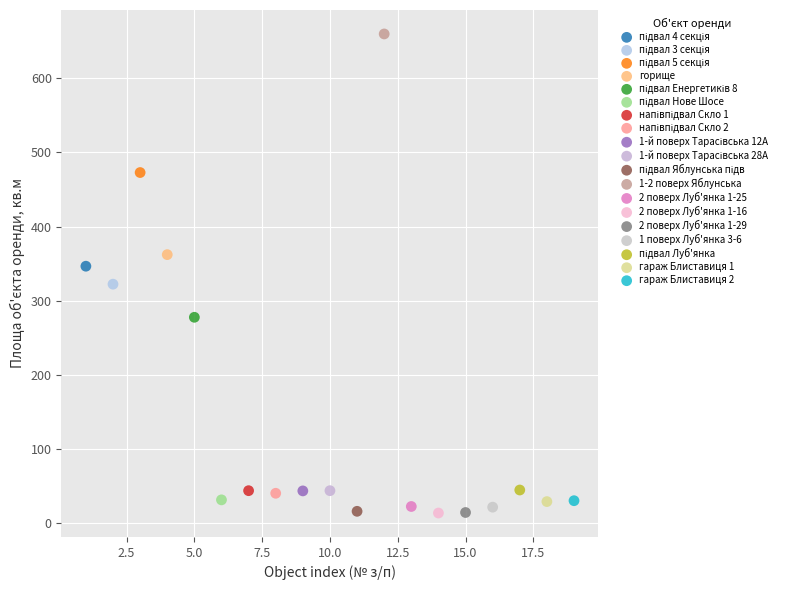

Which series reaches the maximum Y coordinate?

1-2 поверх Яблунська